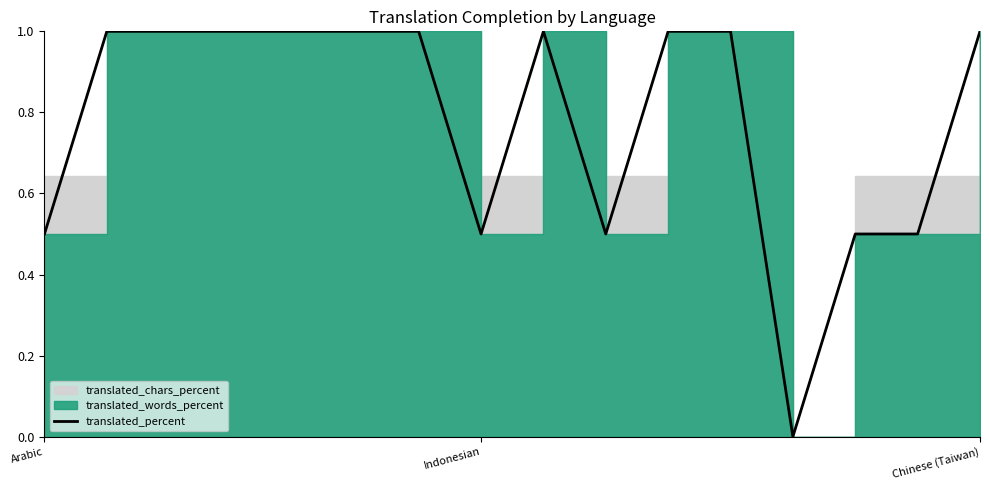

How many values are above zero?

15